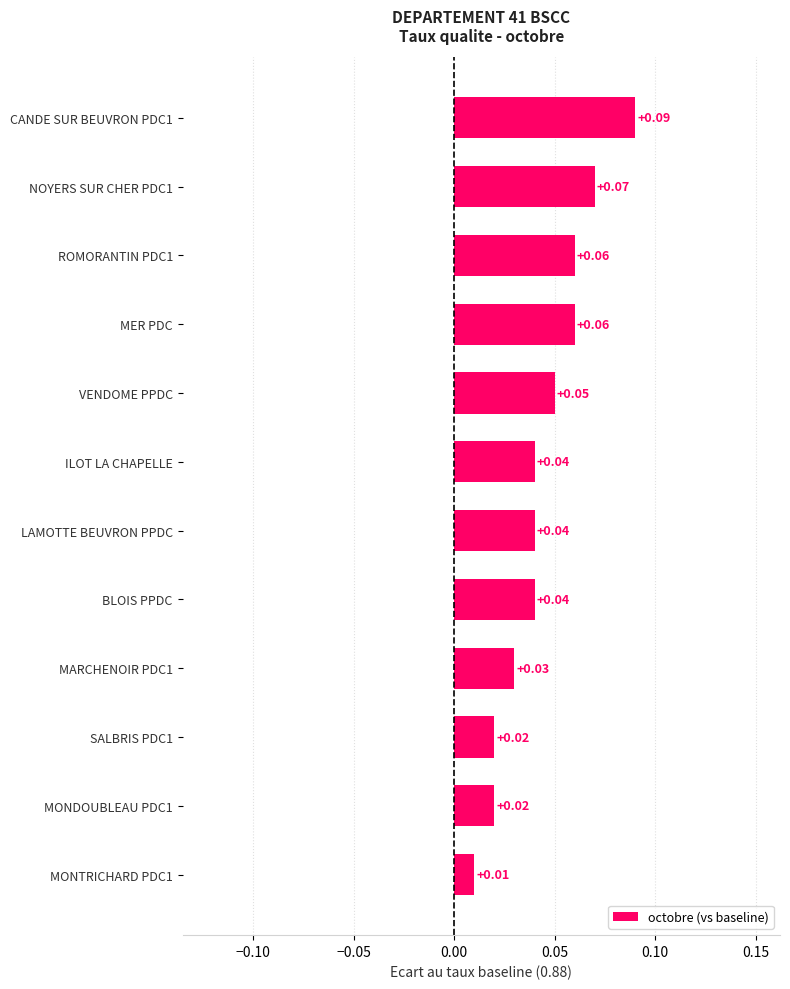

What is the sum of all values?

0.5